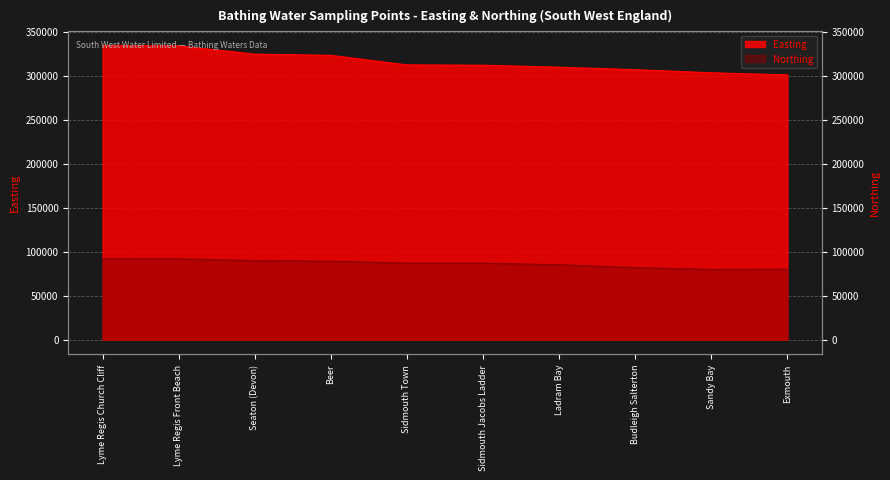

True or false: Easting and Northing cross at least once.

False